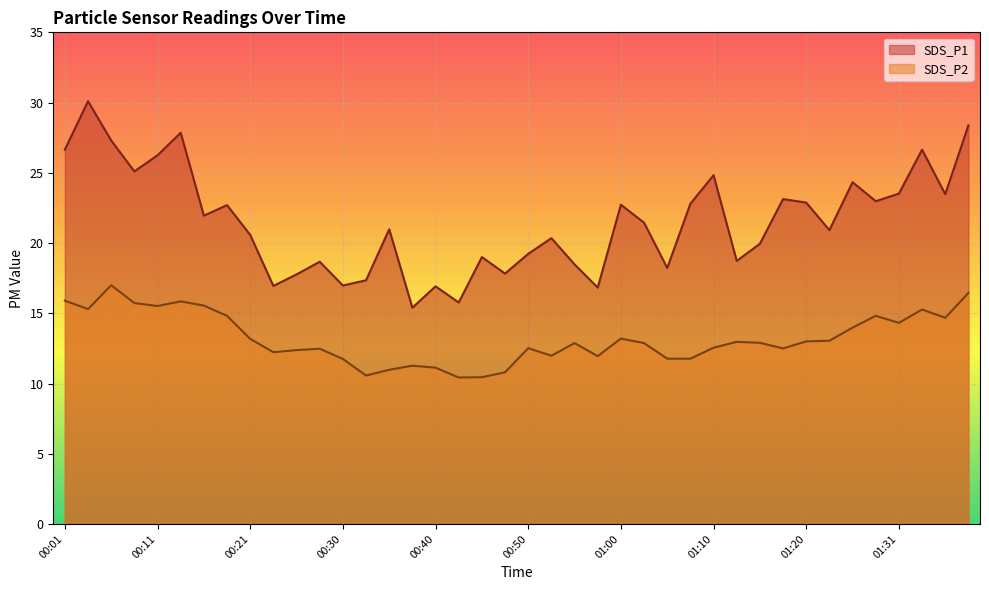

What is the value of the SDS_P2 point at the 27th from the left?

11.8